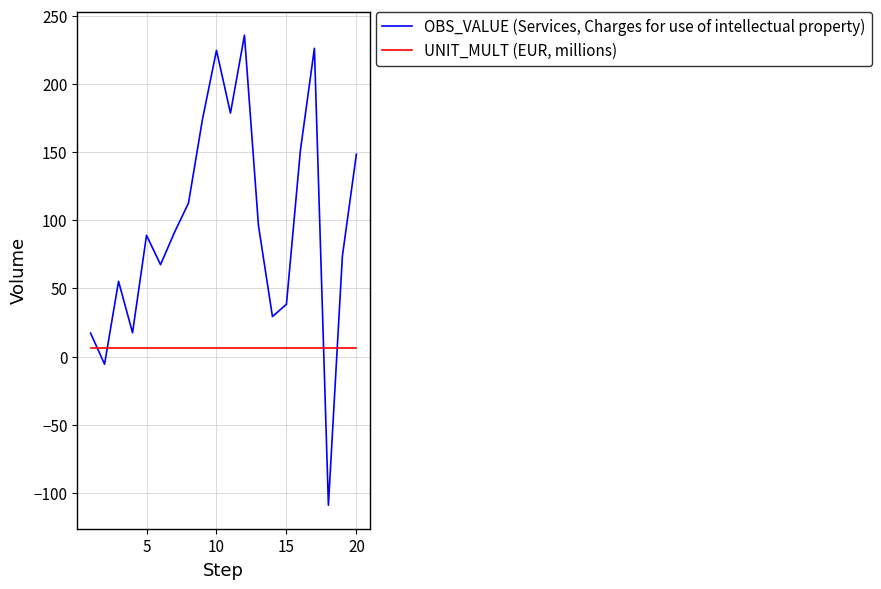

List the series in order of their peak value, highest first.

OBS_VALUE (Services, Charges for use of intellectual property), UNIT_MULT (EUR, millions)